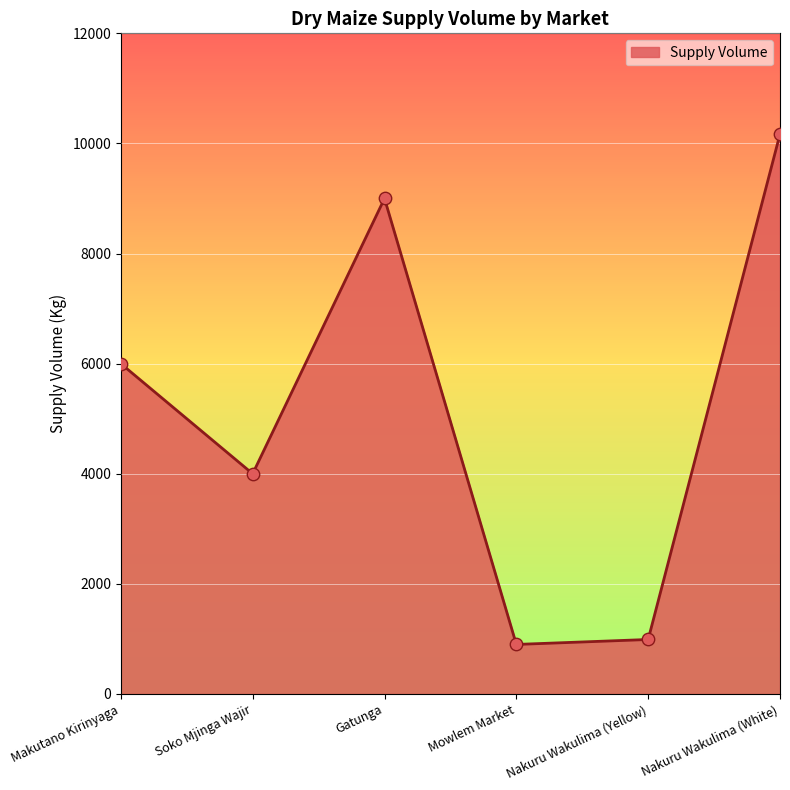

What is the ratio of the value at Mowlem Market to the value at Soko Mjinga Wajir?

0.2